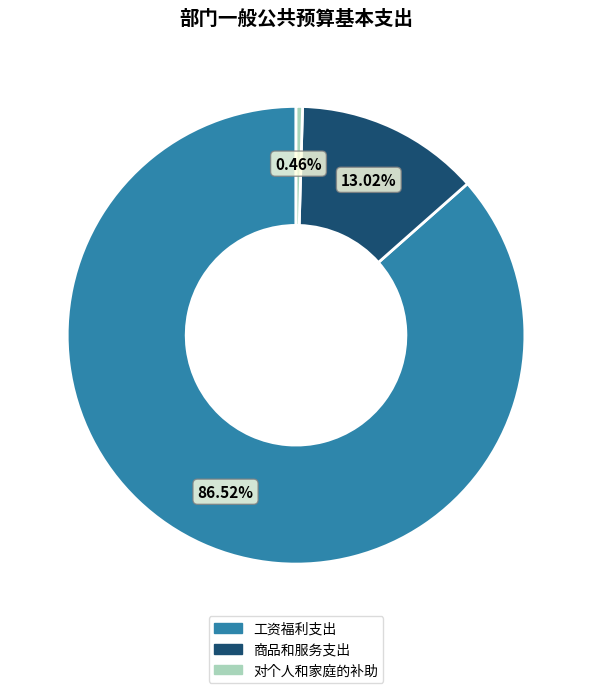

What is the smallest slice in the pie chart?

对个人和家庭的补助